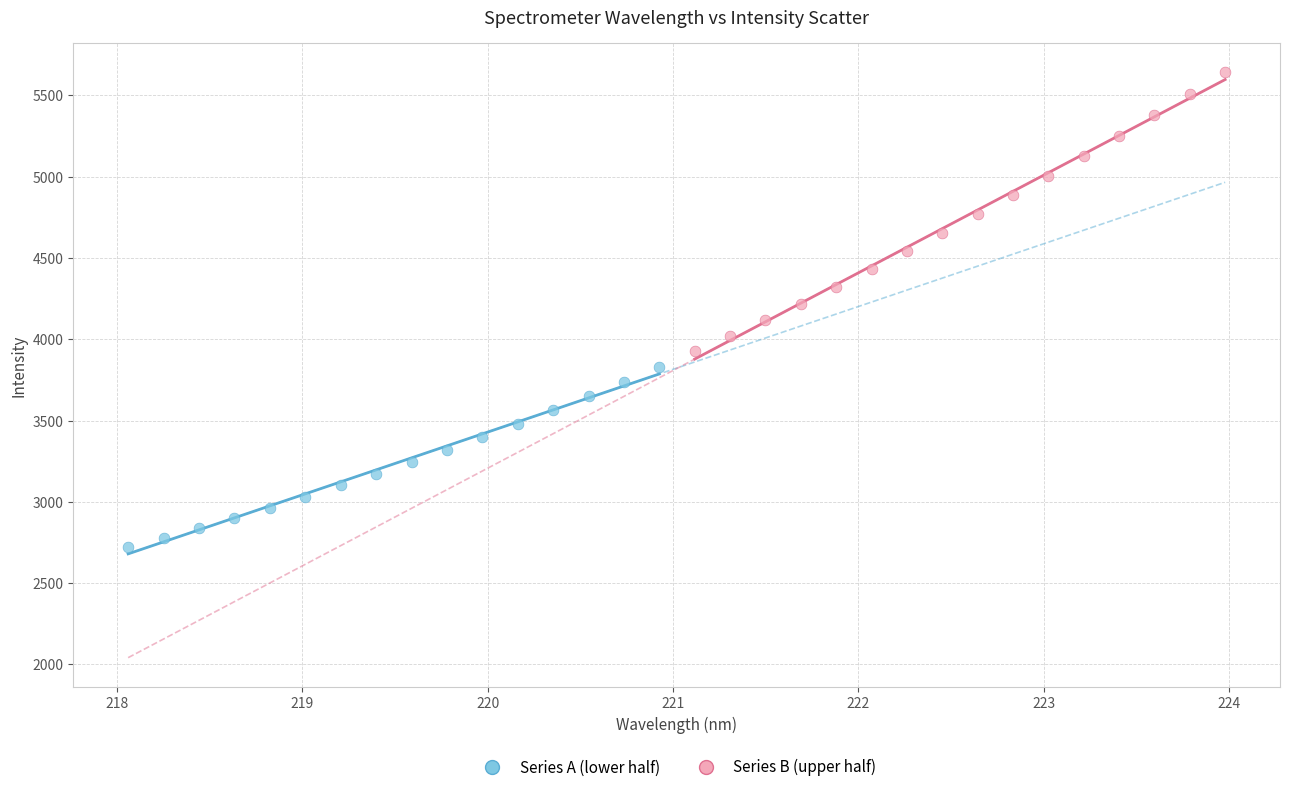

Which series reaches the maximum Y coordinate?

Series B (upper half)